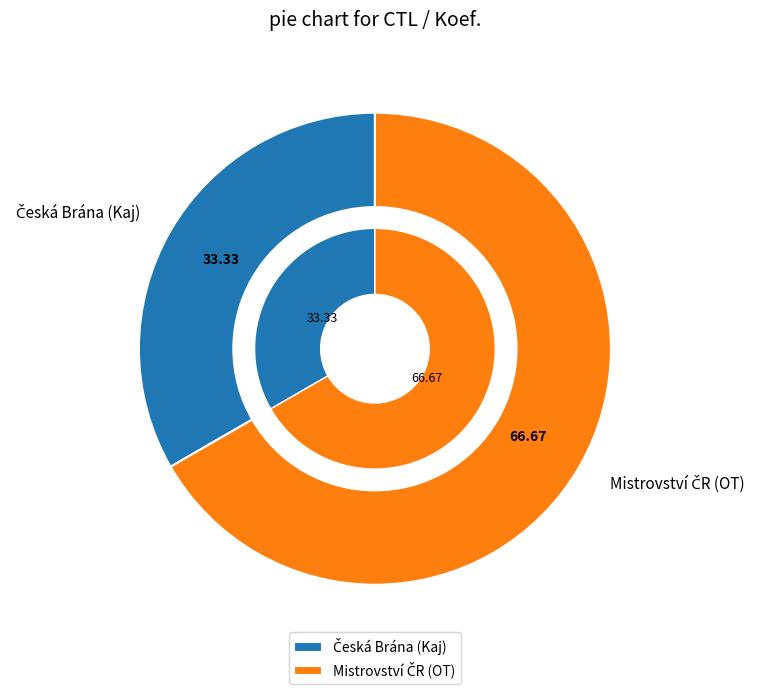

How many slices are in this pie chart?

2